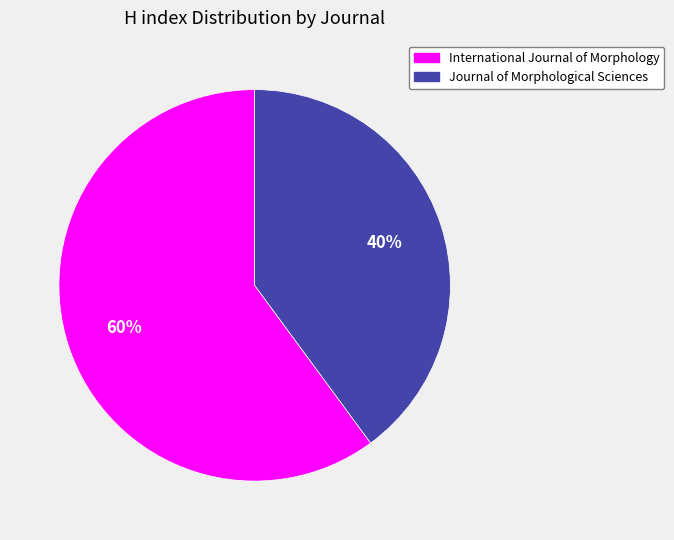

The International Journal of Morphology slice represents 69% of the pie. True or false?

False